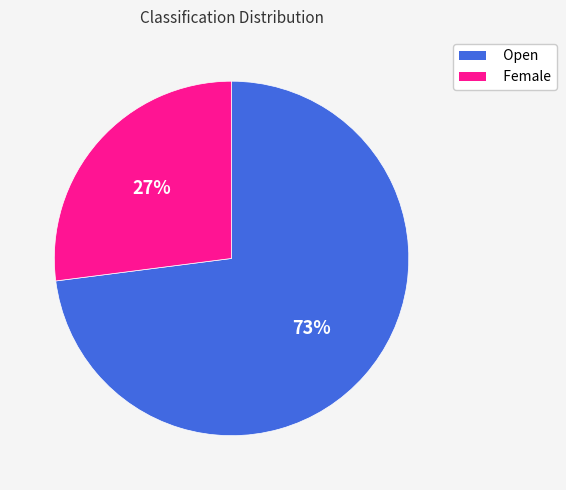

What percentage is the Female slice, to the nearest percent?

27%